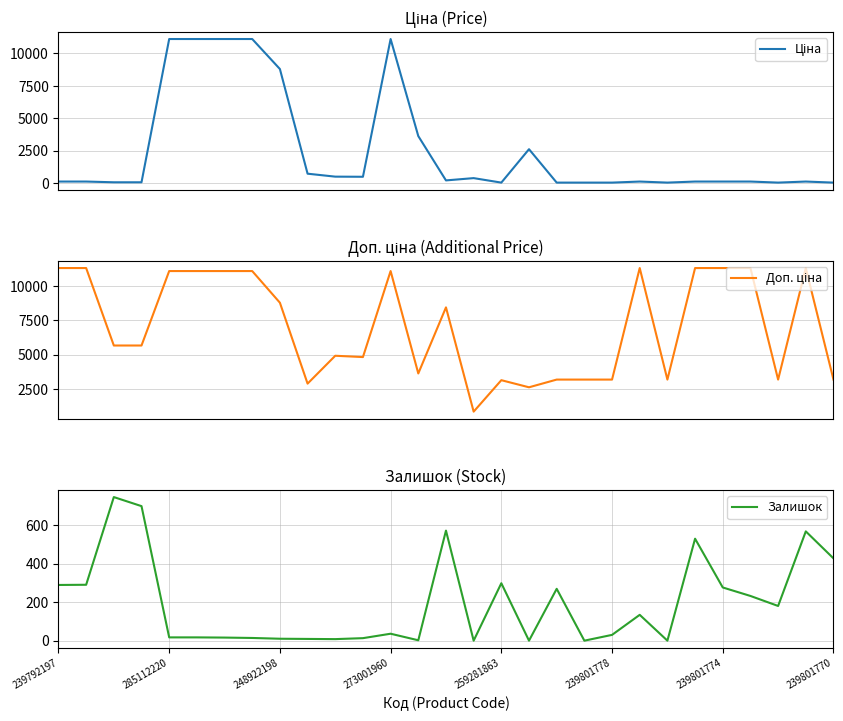

What is the maximum value for Залишок?

745